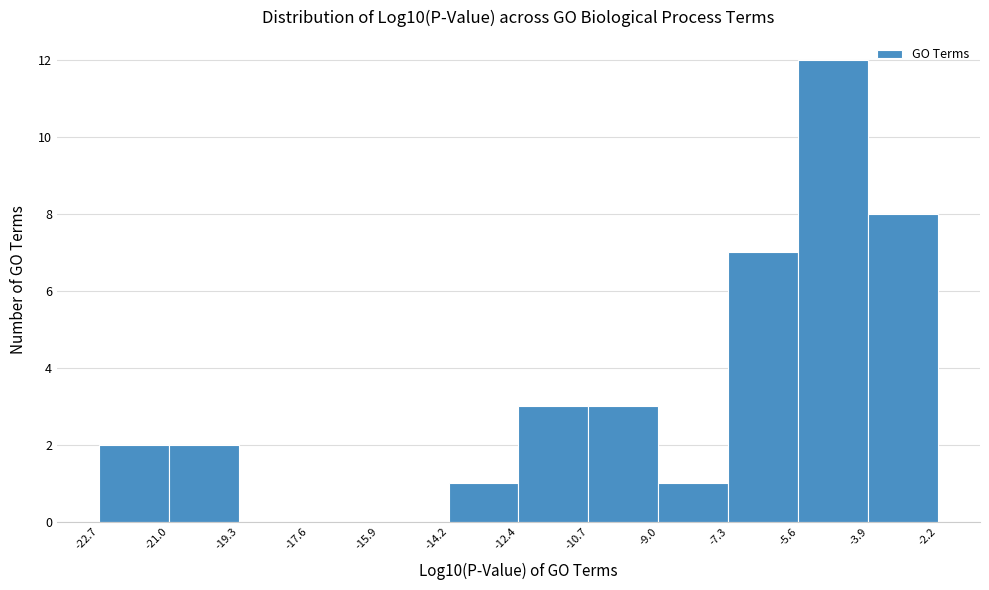

How tall is the bar that spans -9.0 to -7.3 on the x-axis? The values are not printed on the chart, so give them approximately, as read against the axis.

1